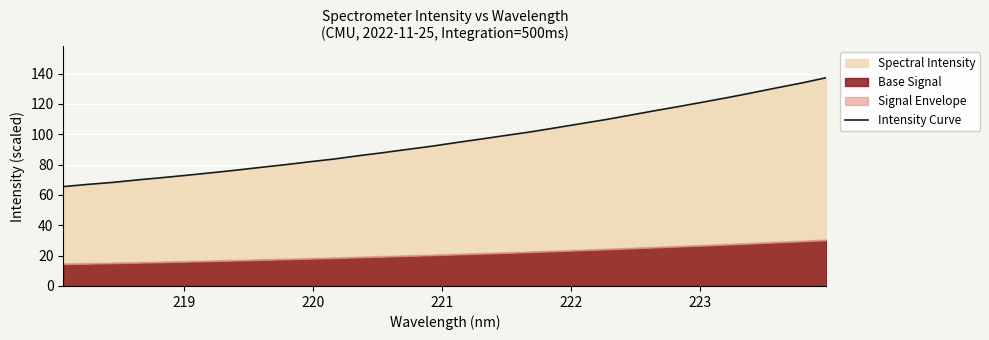

True or false: there are more than 2 points higher than both neighbors.

False